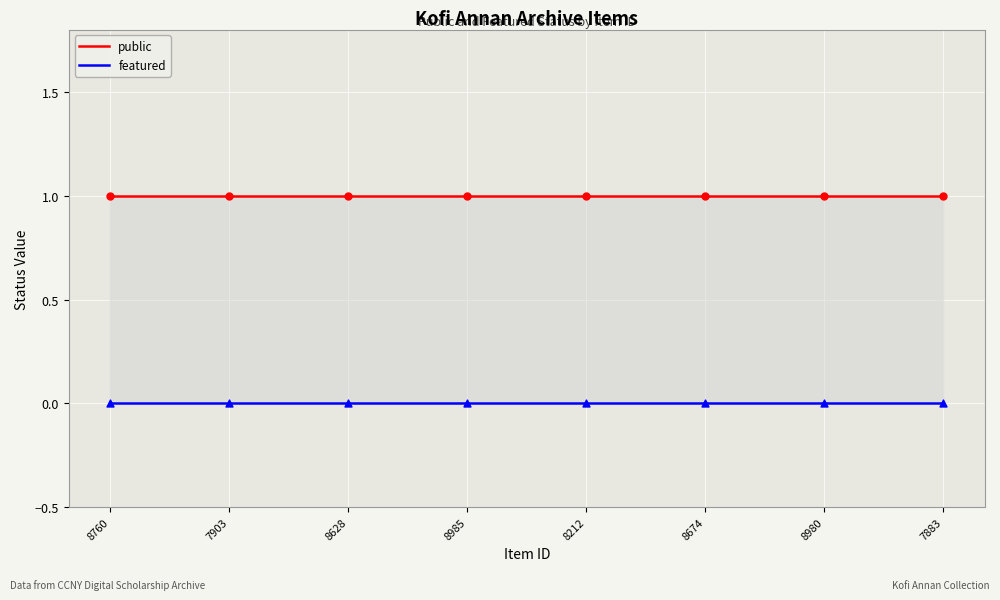

Which series has the widest spread of Y values?

public